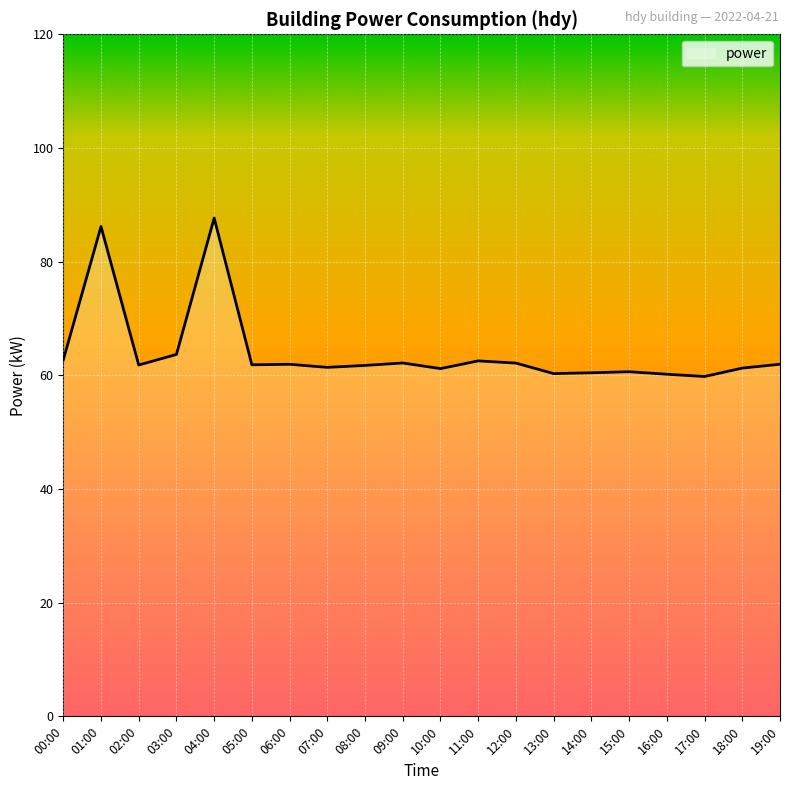

Between 04:00 and 16:00, which is larger?

04:00